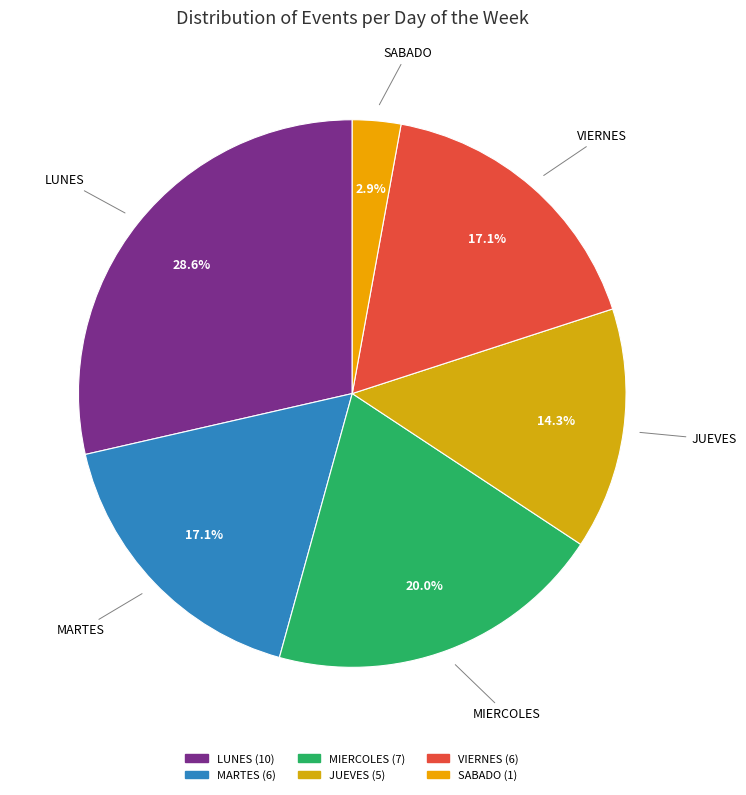

Which slice is the smallest?

SABADO